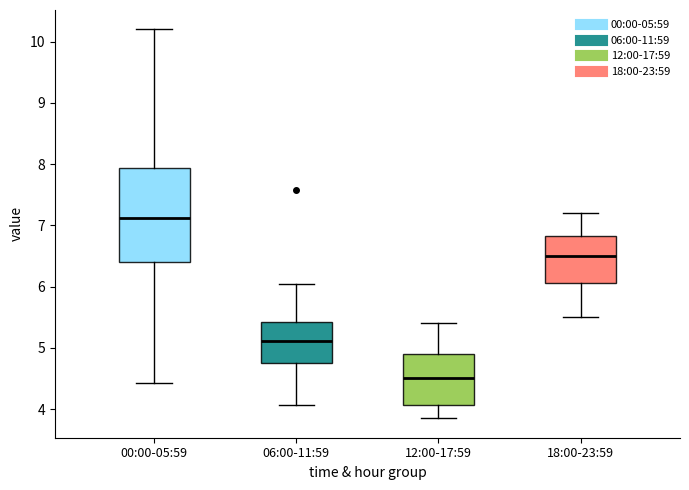

Where does the lower whisker of the box for 18:00-23:59 end on the y-axis? The values are not printed on the chart, so give them approximately, as read against the axis.

5.5